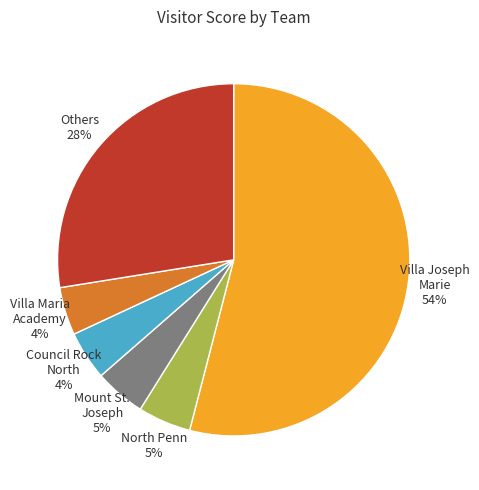

To the nearest percent, what is the average slice percentage?

17%